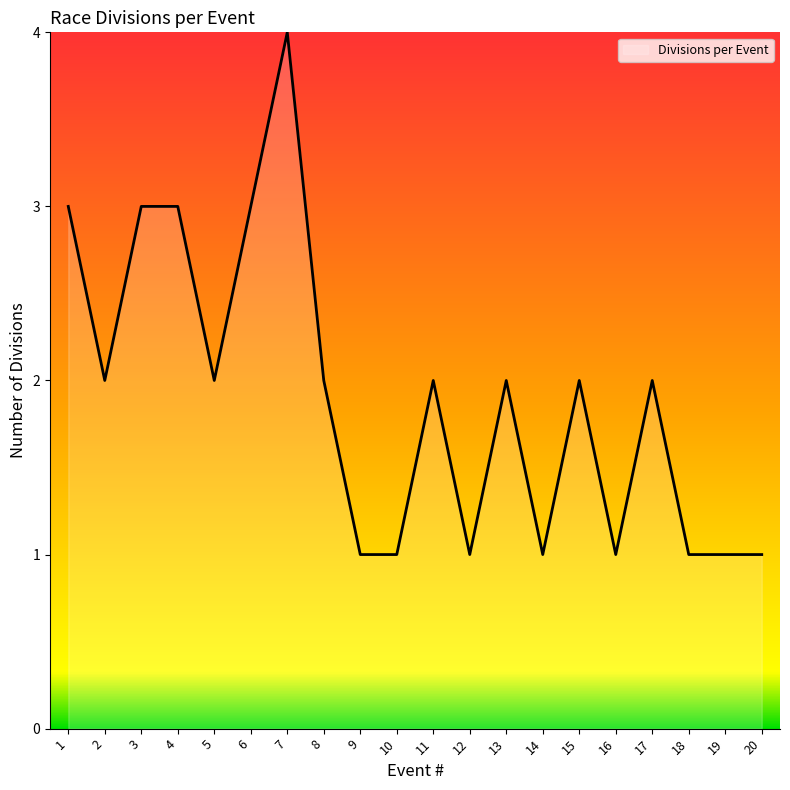

The value at 7 is 4. True or false?

True